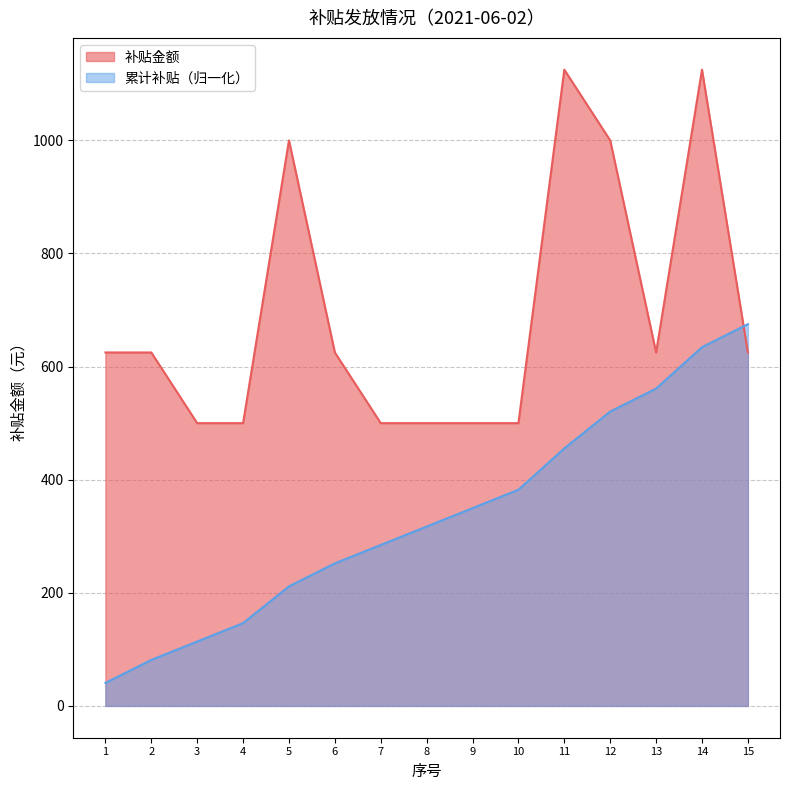

Where is the first local maximum for 补贴金额?

5